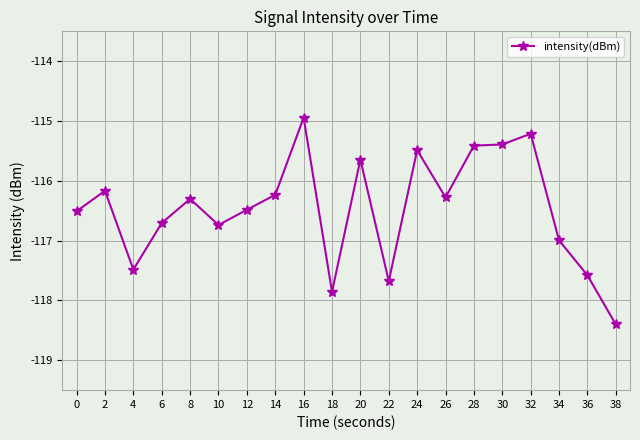

True or false: there are more than 0 points higher than both neighbors.

True